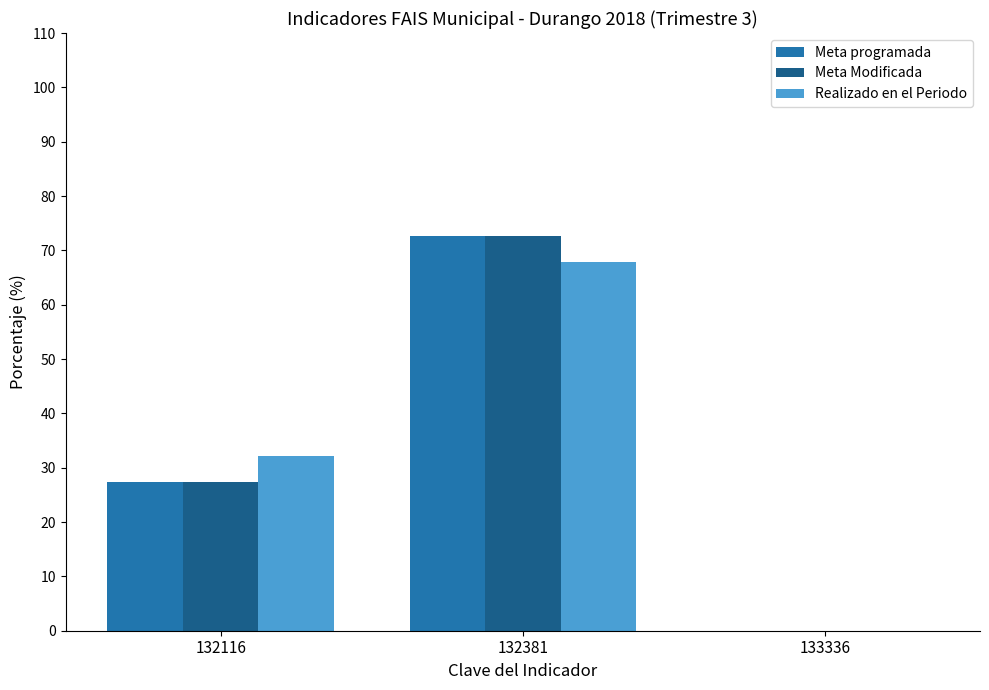

At which label does Realizado en el Periodo reach its peak?

132381